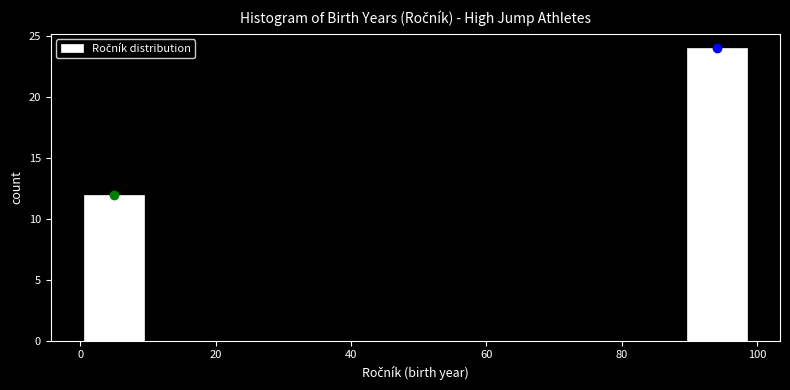

Over which range of the x-axis is the bar tallest?

90 to 100